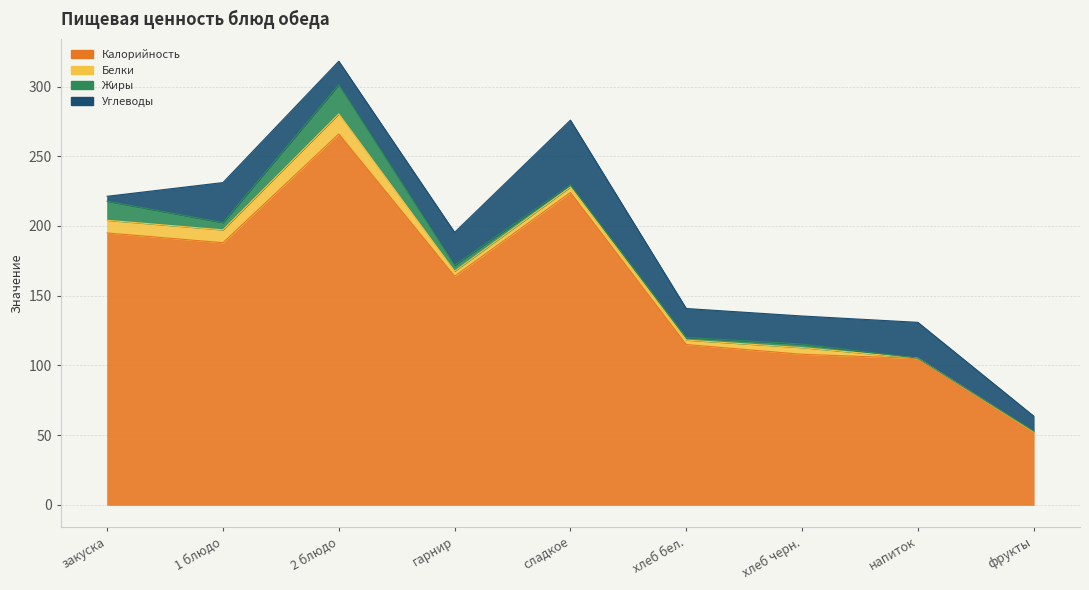

What is the total value across all series at гарнир?

195.4